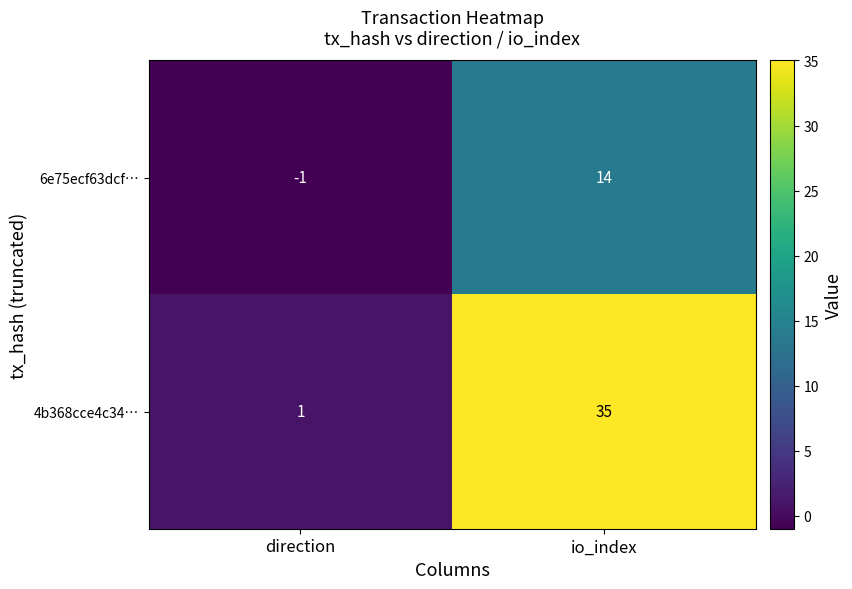

At how many categories does at least one series exceed 23?

1